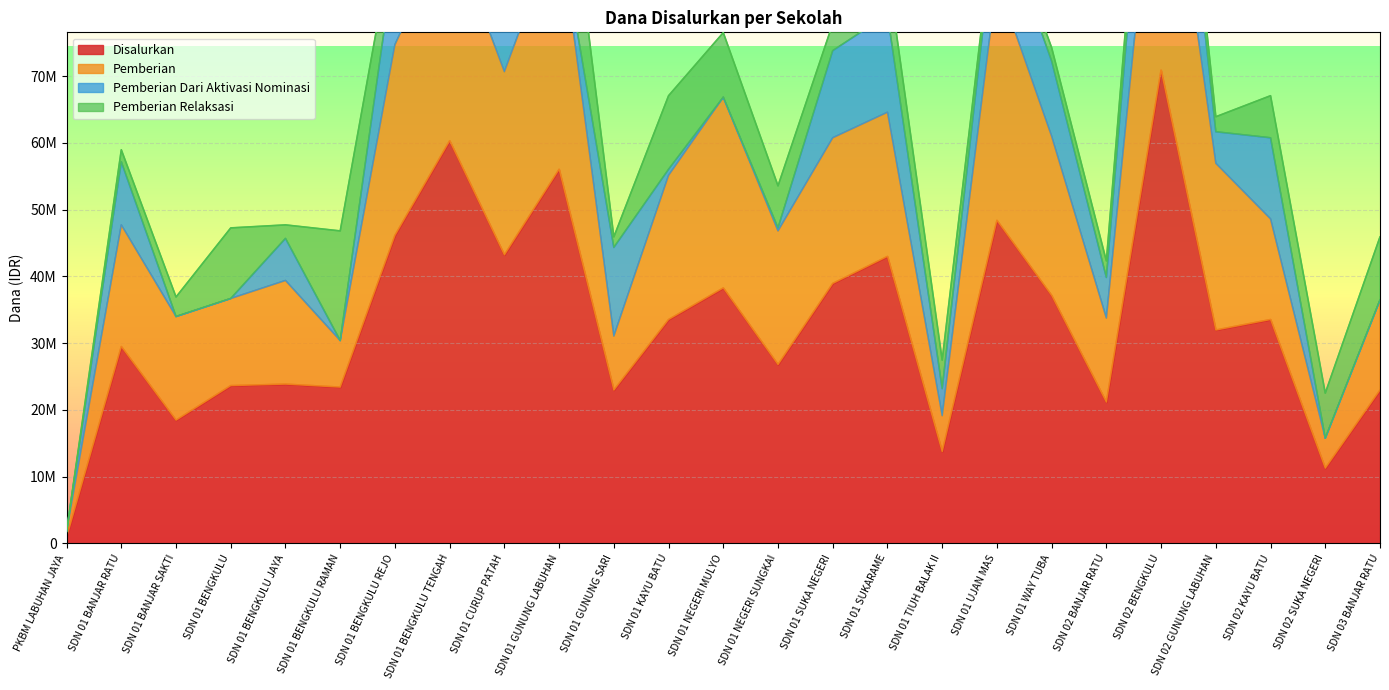

What is the total value across all series at SDN 01 TIUH BALAK II?

27450000